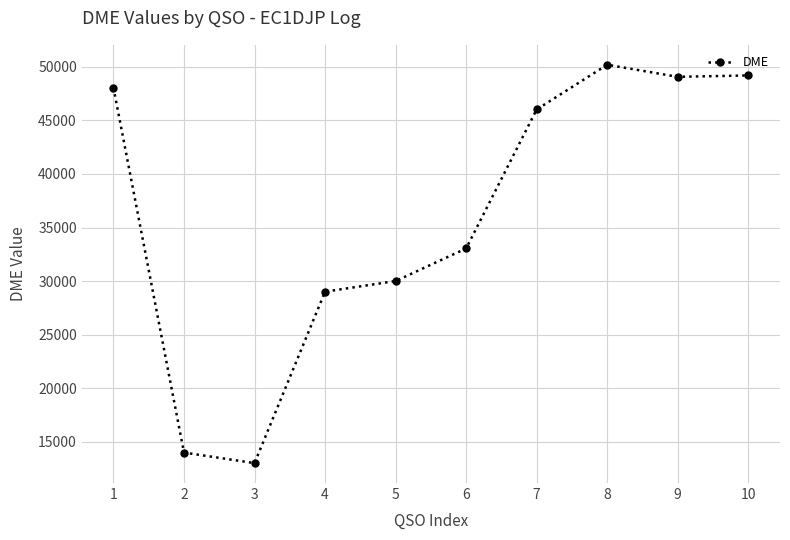

Which category has the highest value across all series?

8